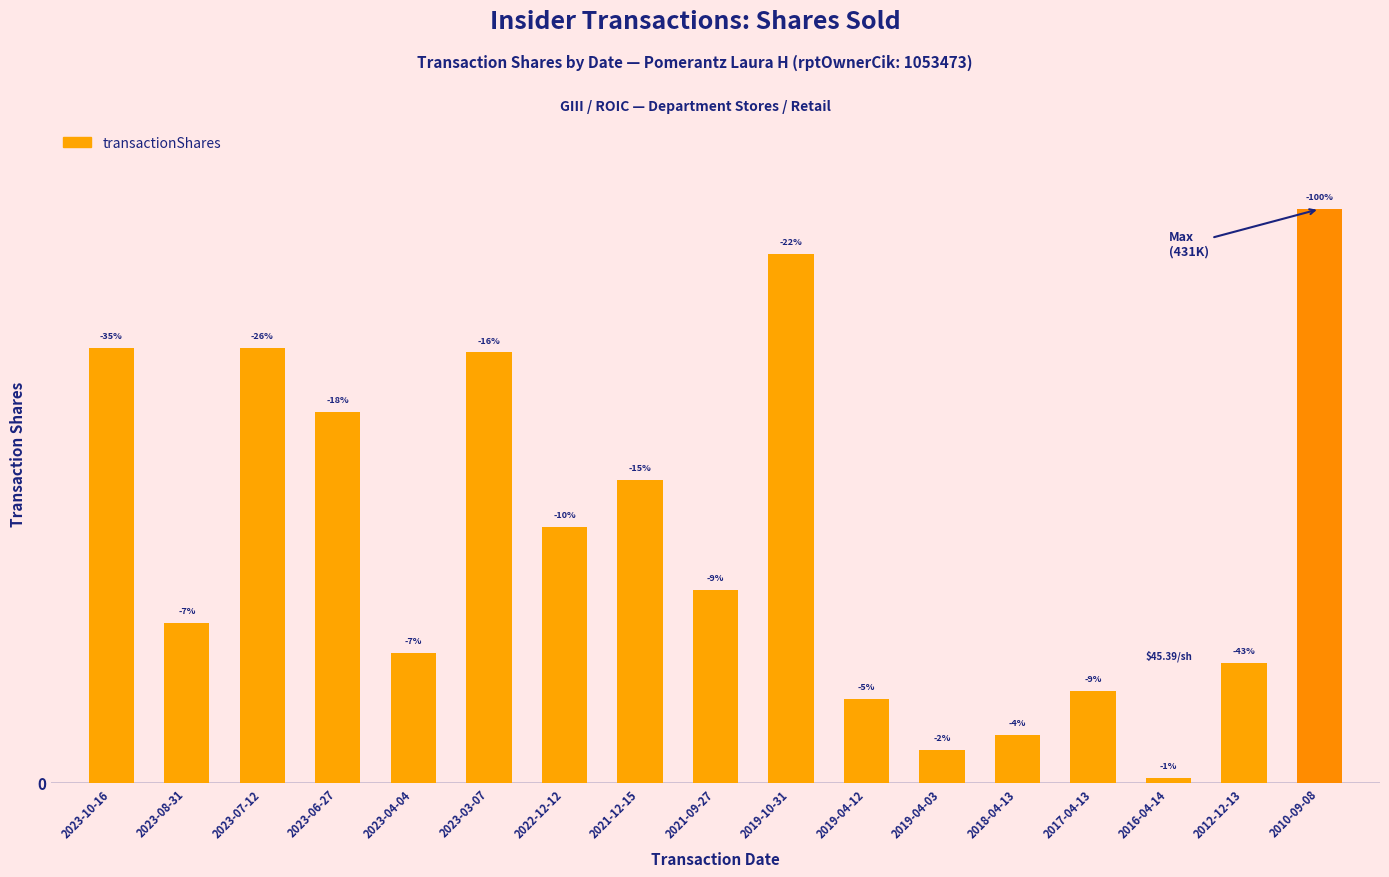

What is the value of the 3rd bar from the left?

10904